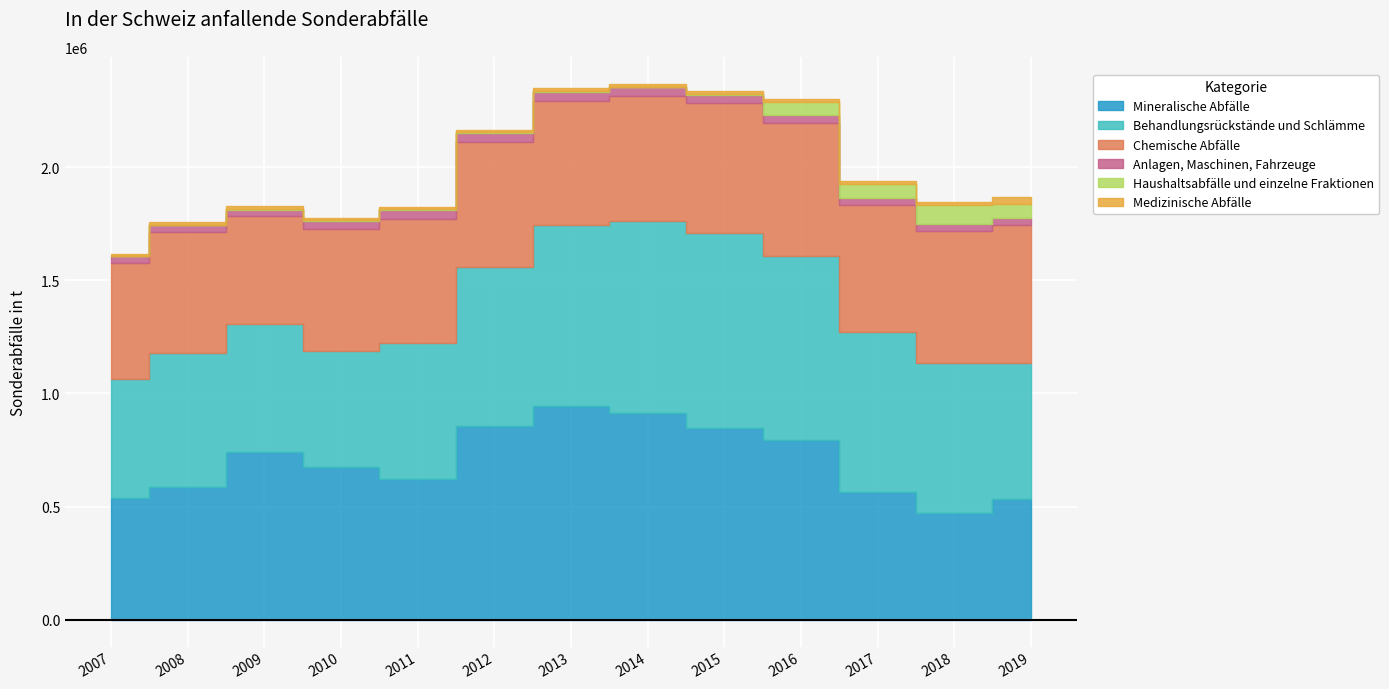

What is the difference between the second highest and minimum values in the Behandlungsrückstände und Schlämme series?

334200